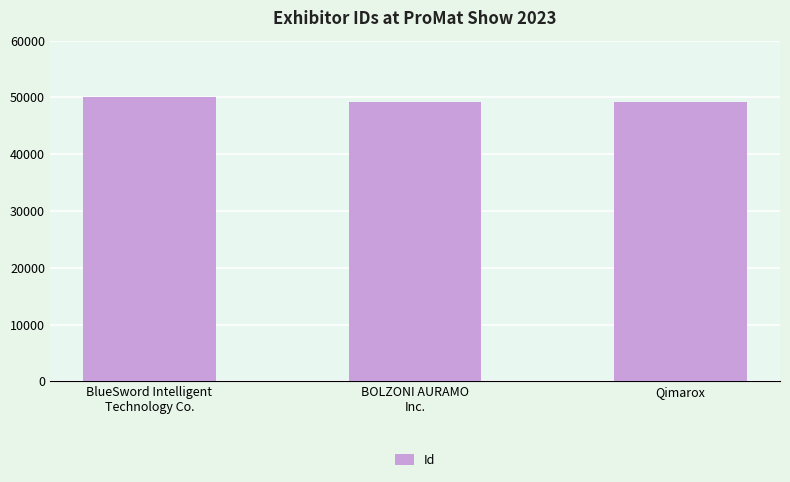

What is the average value?

49477